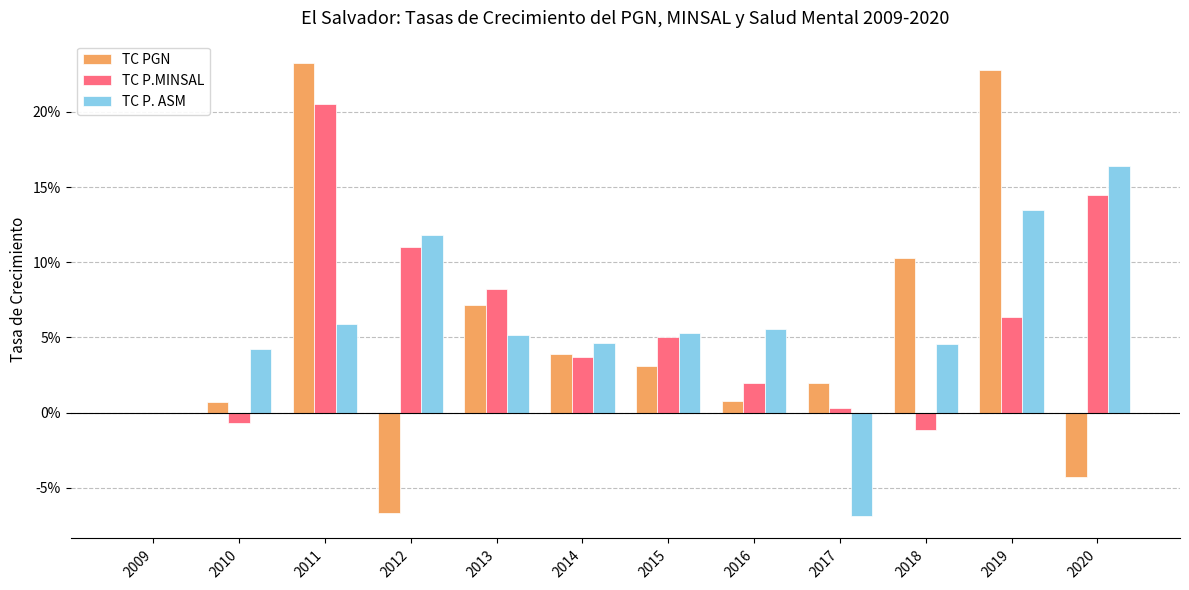

What are all the series names shown in the legend?

TC PGN, TC P.MINSAL, TC P. ASM